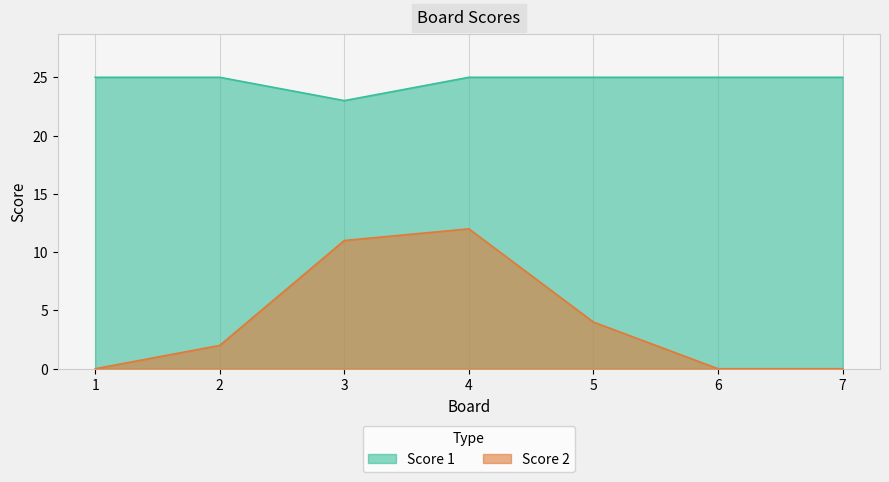

What is the highest value of the Score 2 series?

12